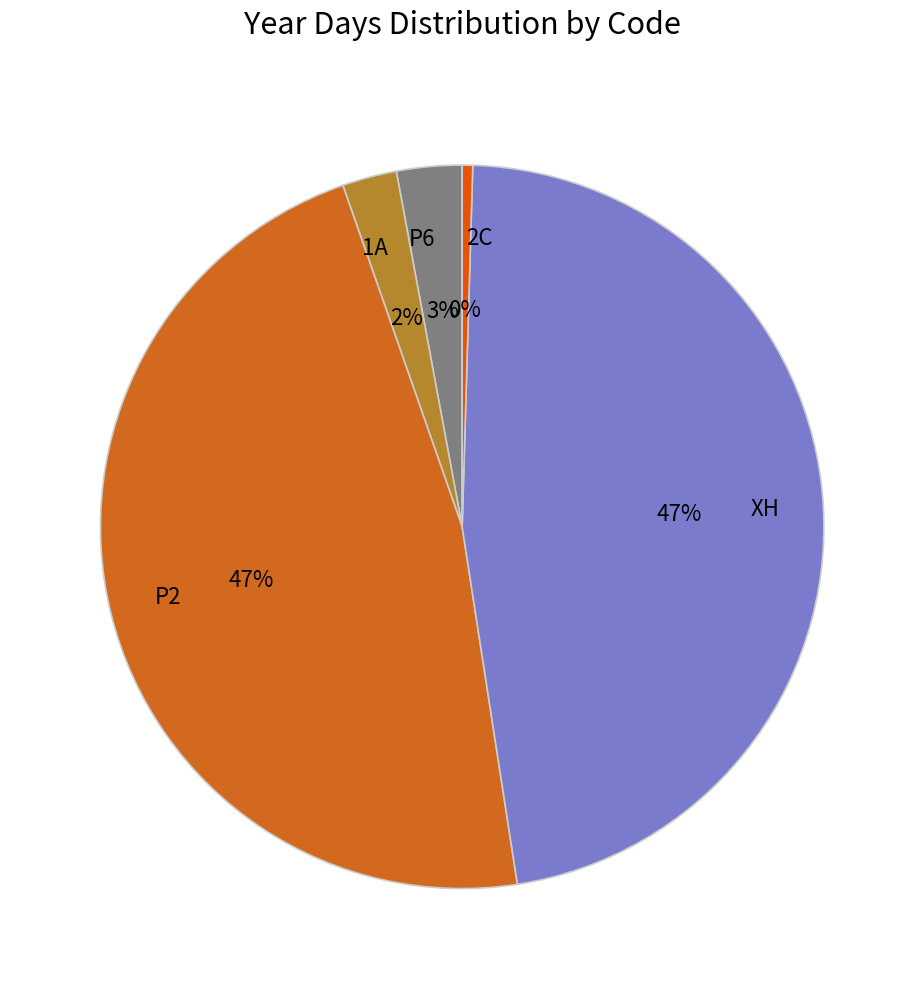

What is the smallest slice in the pie chart?

2C